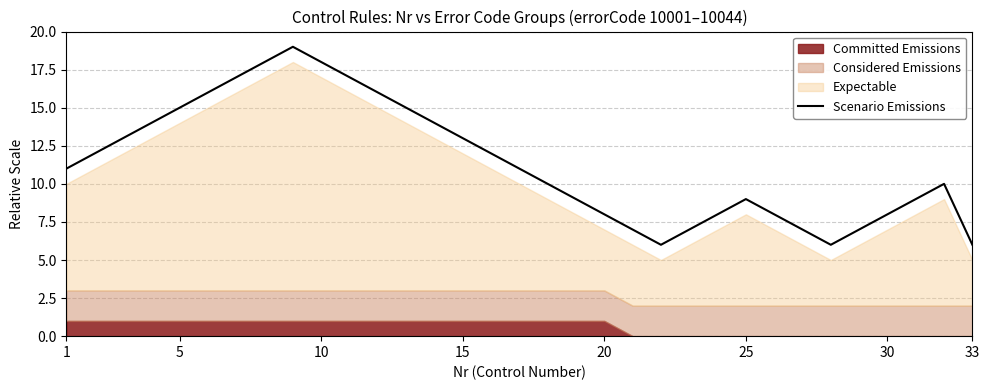

Is it true that Scenario Emissions equals 9 at 25?

True